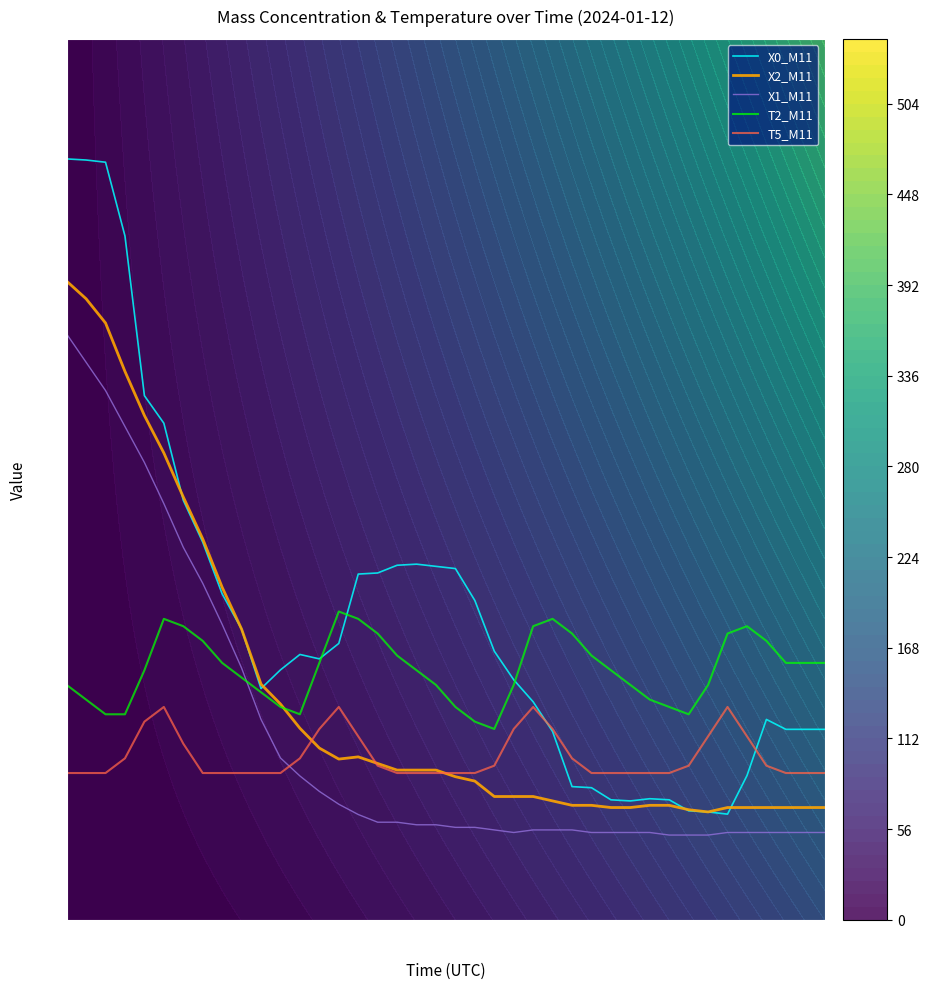

True or false: X1_M11 and T2_M11 intersect in this chart.

True